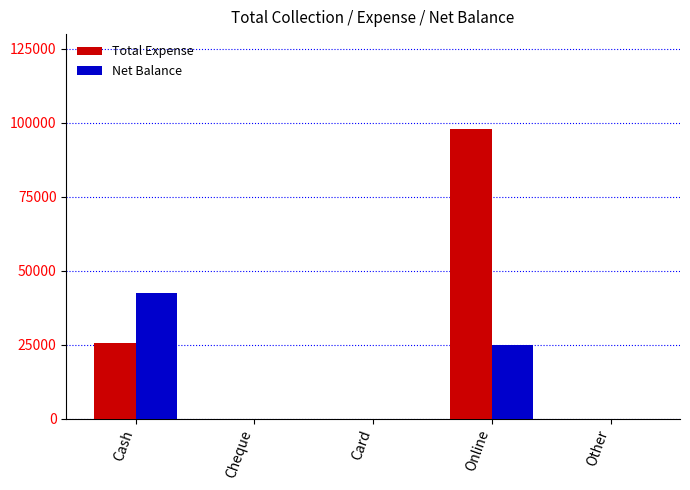

What are all the series names shown in the legend?

Total Expense, Net Balance